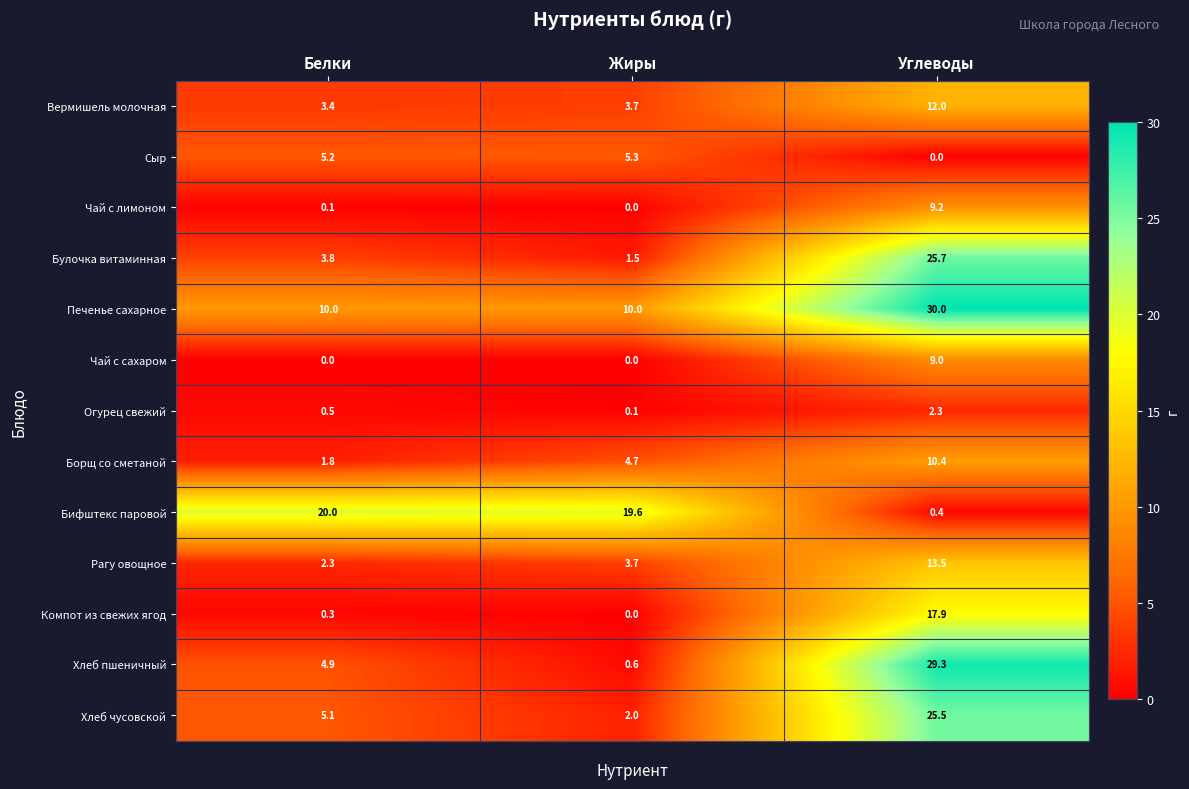

Is the value of Вермишель молочная at Углеводы greater than the value of Хлеб чусовской at Жиры?

Yes